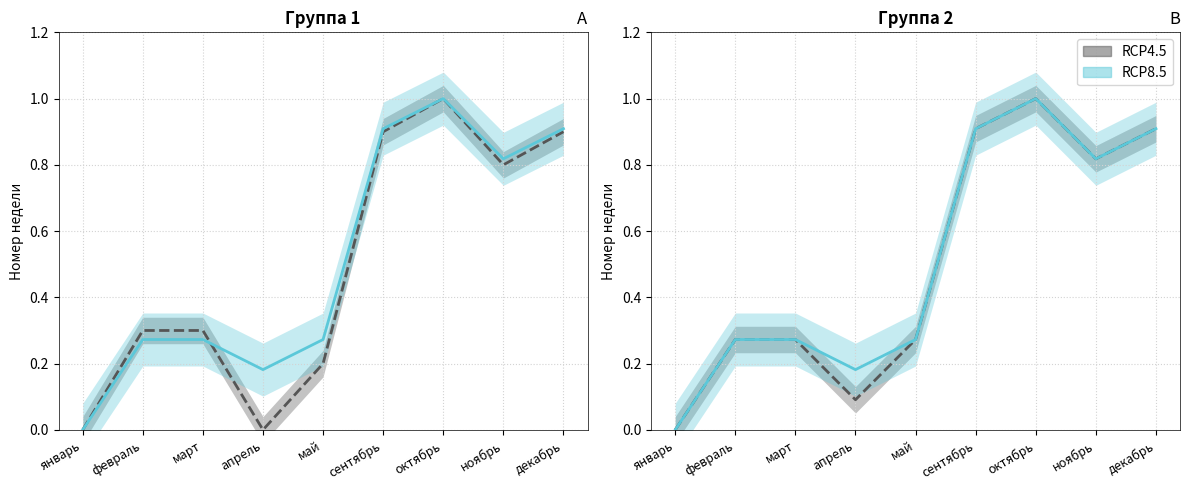

Rank the series by their maximum value, from lowest to highest.

RCP4.5, RCP8.5